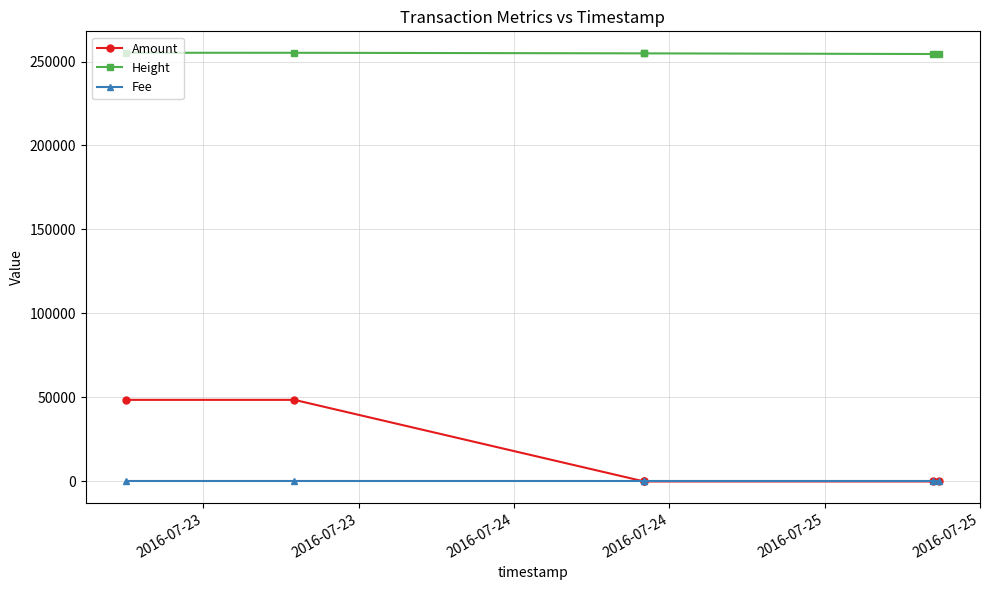

Where is Amount nearest to the value 24298?

2016-07-25